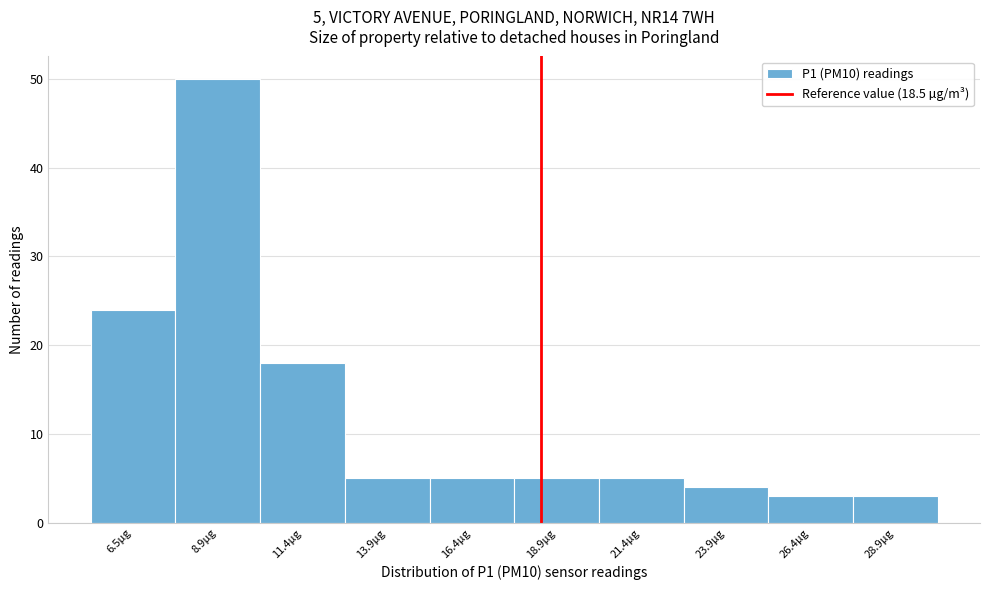

Over which range of the x-axis is the bar tallest?

7.7 to 10.2